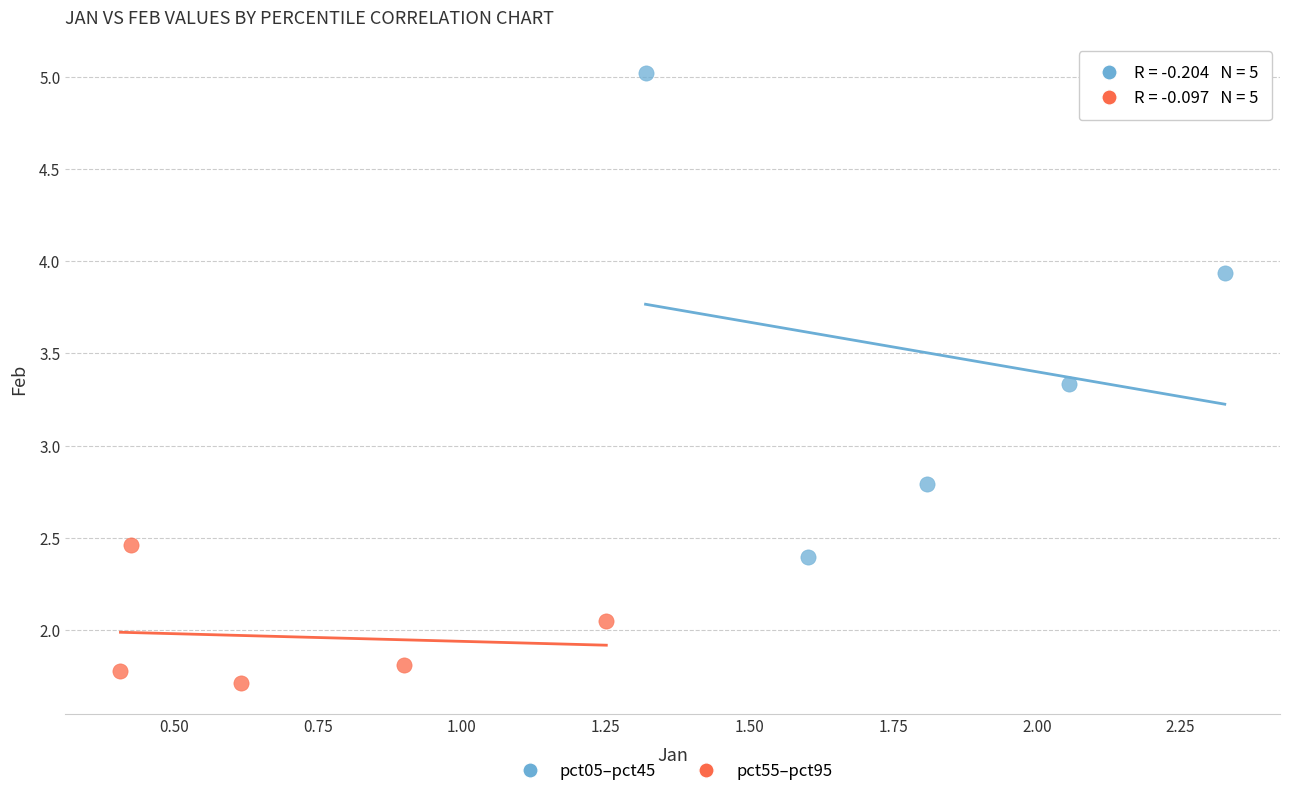

Which series has the widest spread of Y values?

pct05–pct45